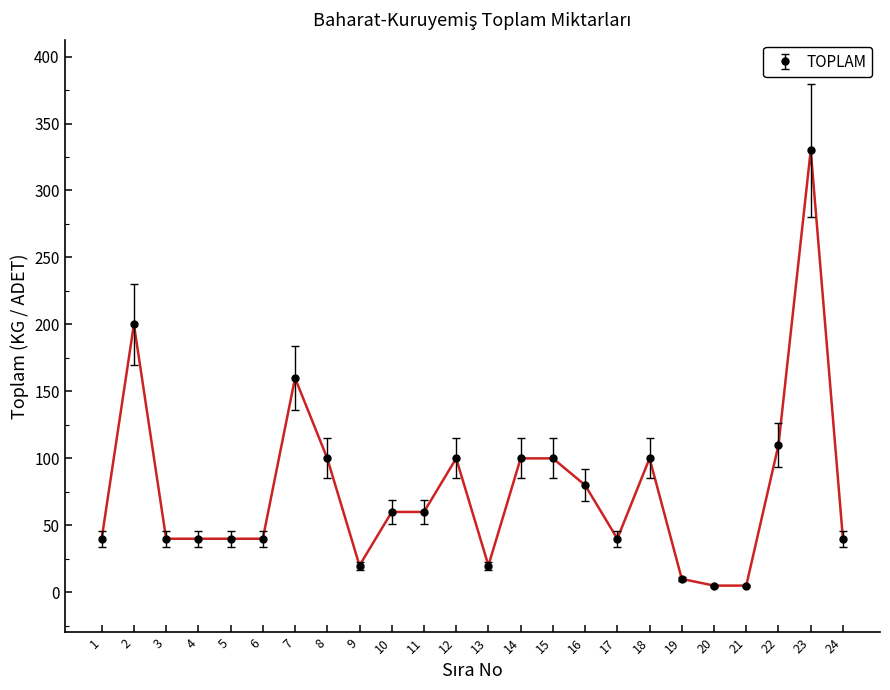

How many values are below 60?

12